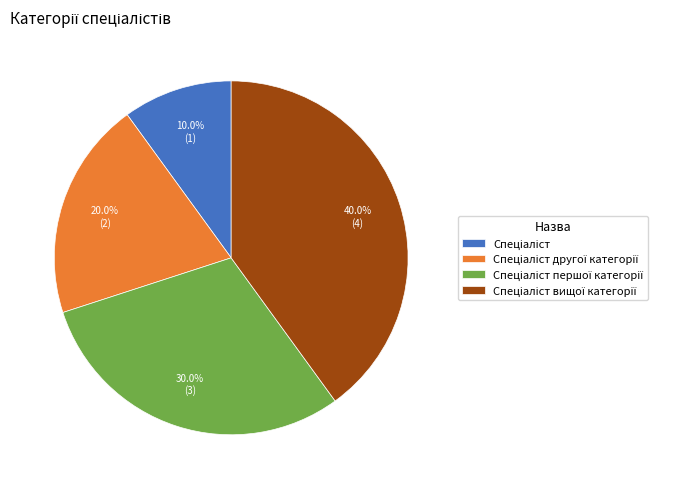

Does any single category account for the majority?

No